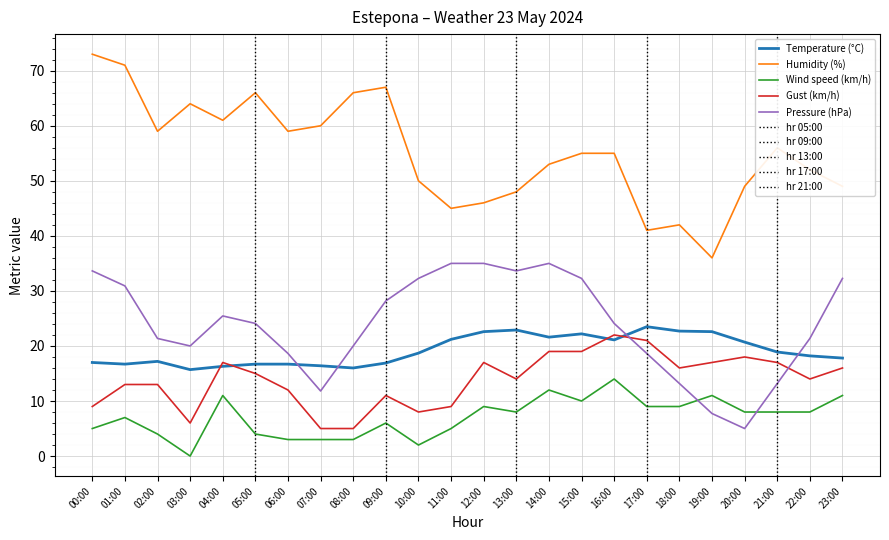

How many series are shown in this chart?

5